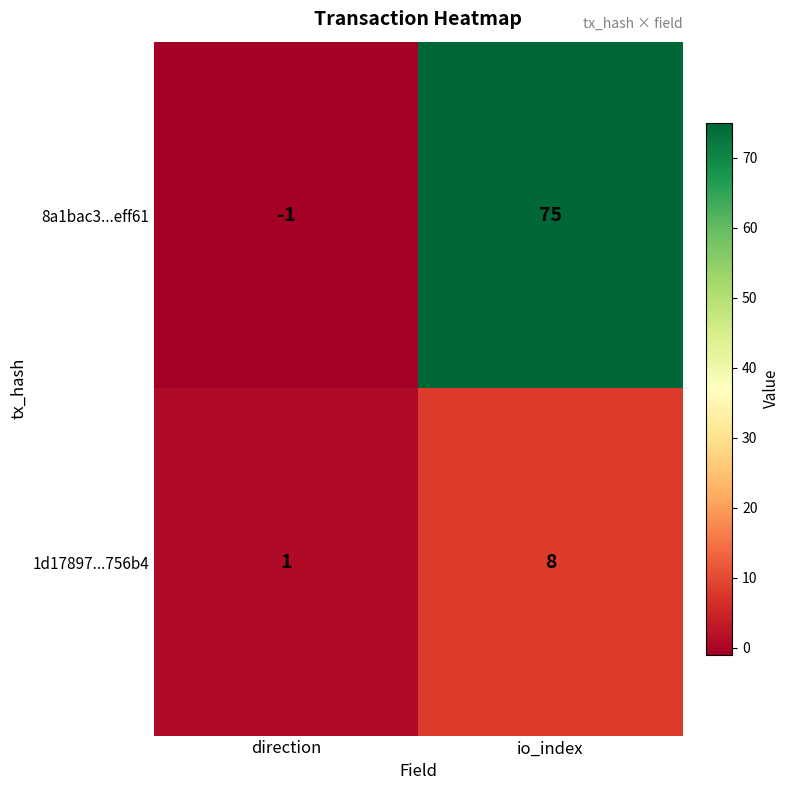

At which category does the chart reach its peak across all series?

io_index